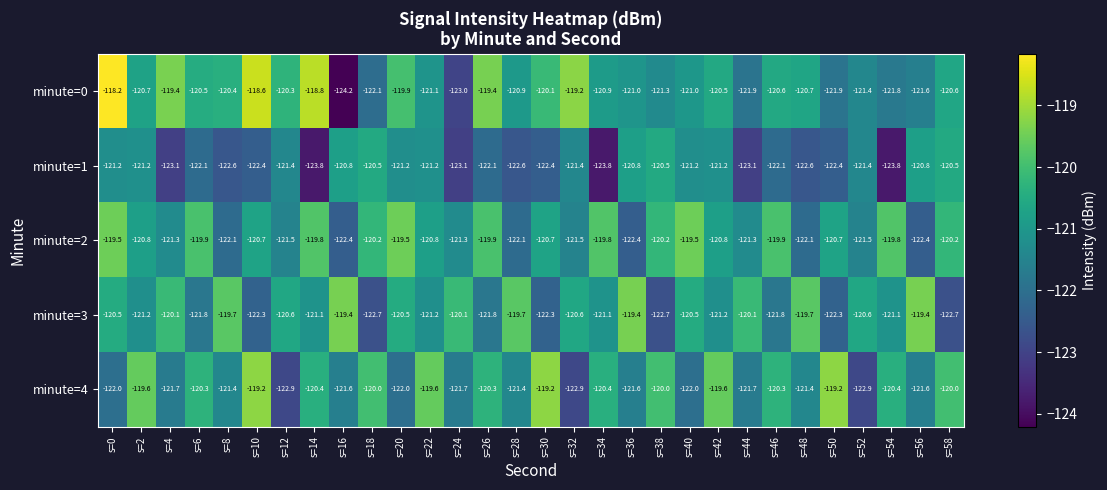

Is the value of minute=3 at s=52 greater than the value of minute=0 at s=32?

No